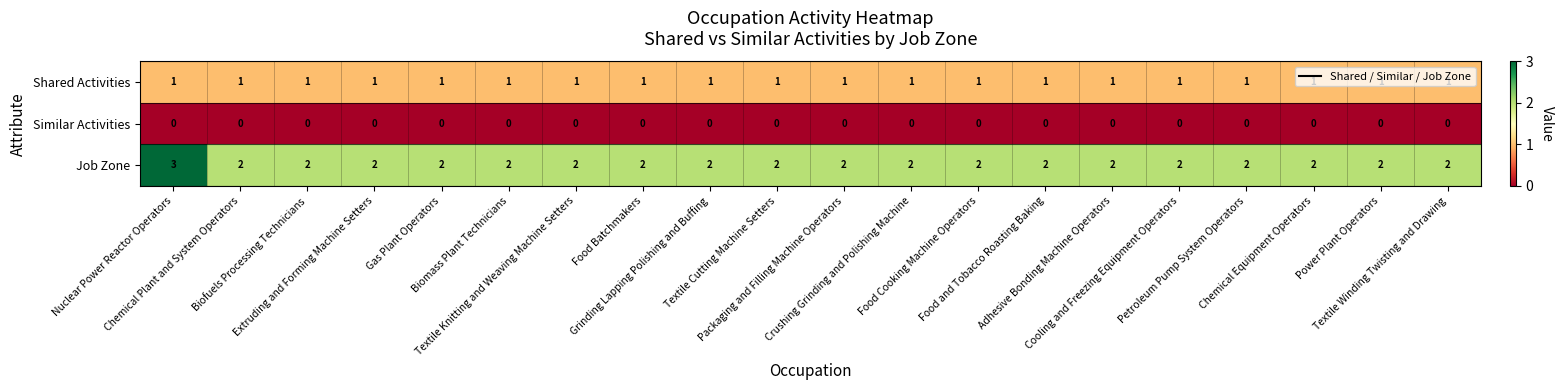

Which series has the largest range (max minus min)?

Job Zone